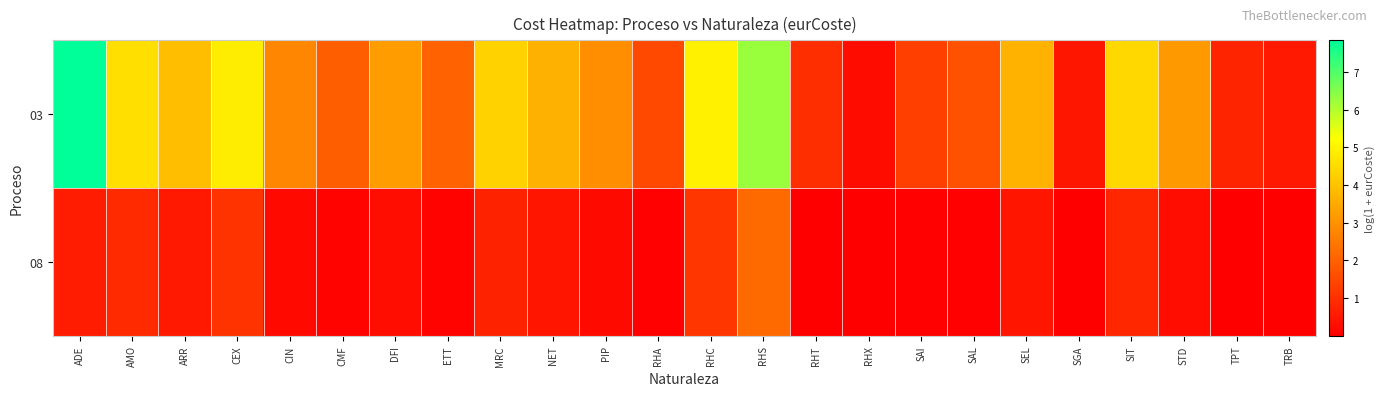

List the series in order of their peak value, lowest first.

08, 03